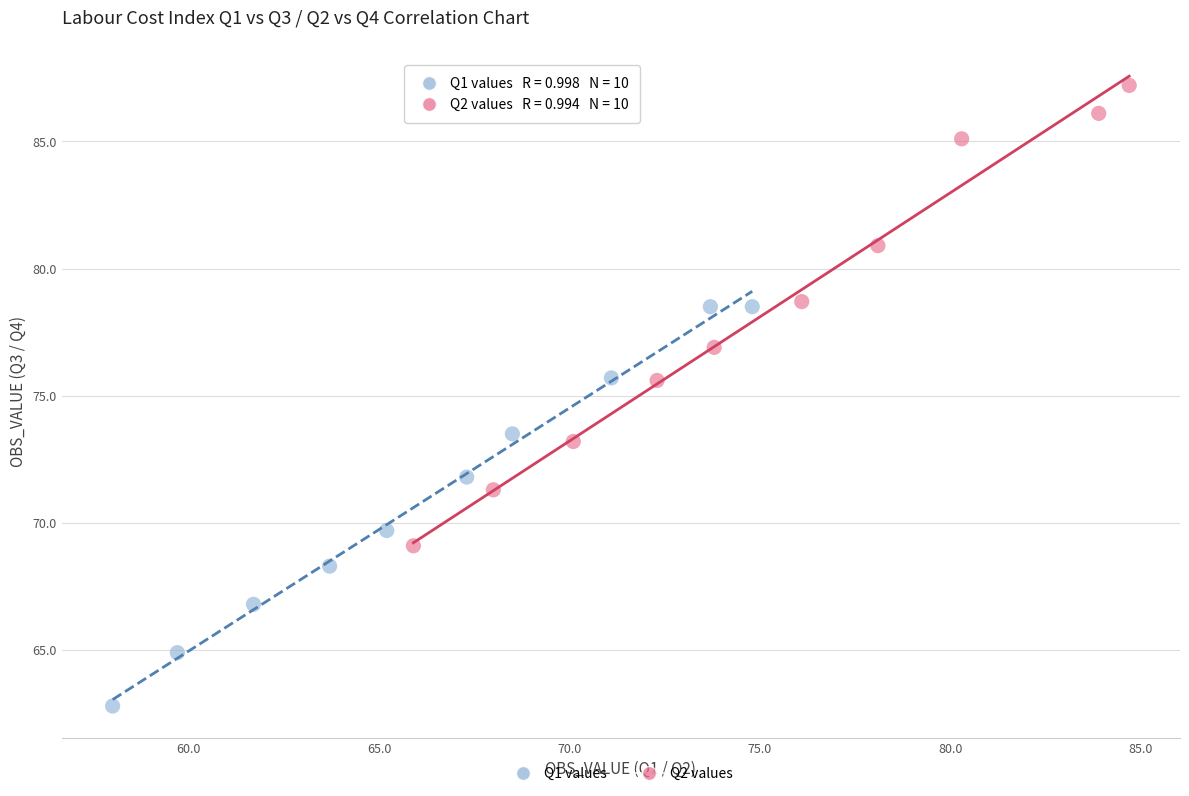

Which series has the widest spread of Y values?

Q2 values